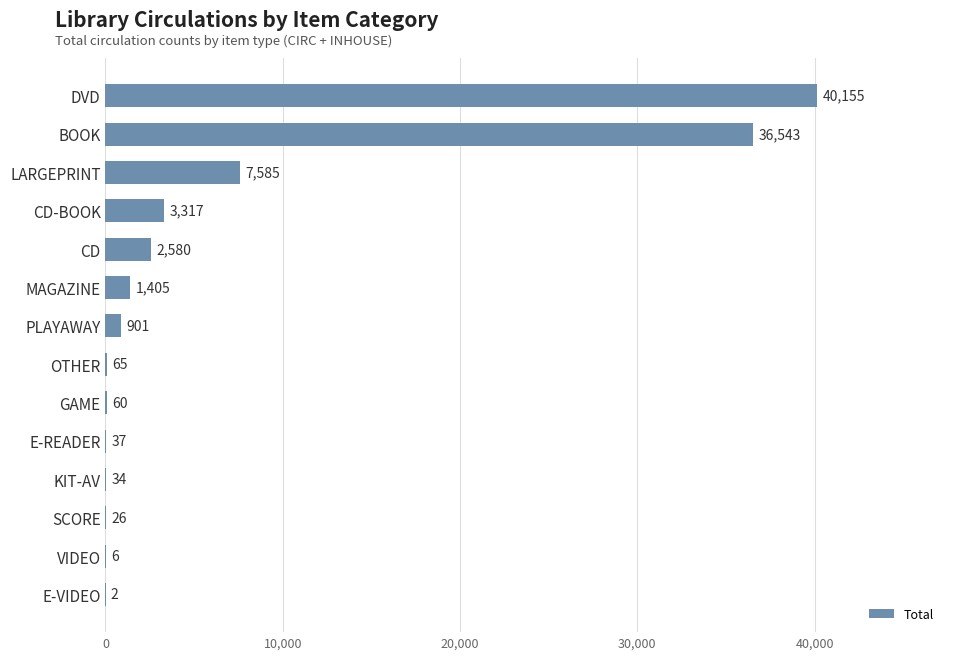

Where is the data nearest to the value 20078?

LARGEPRINT